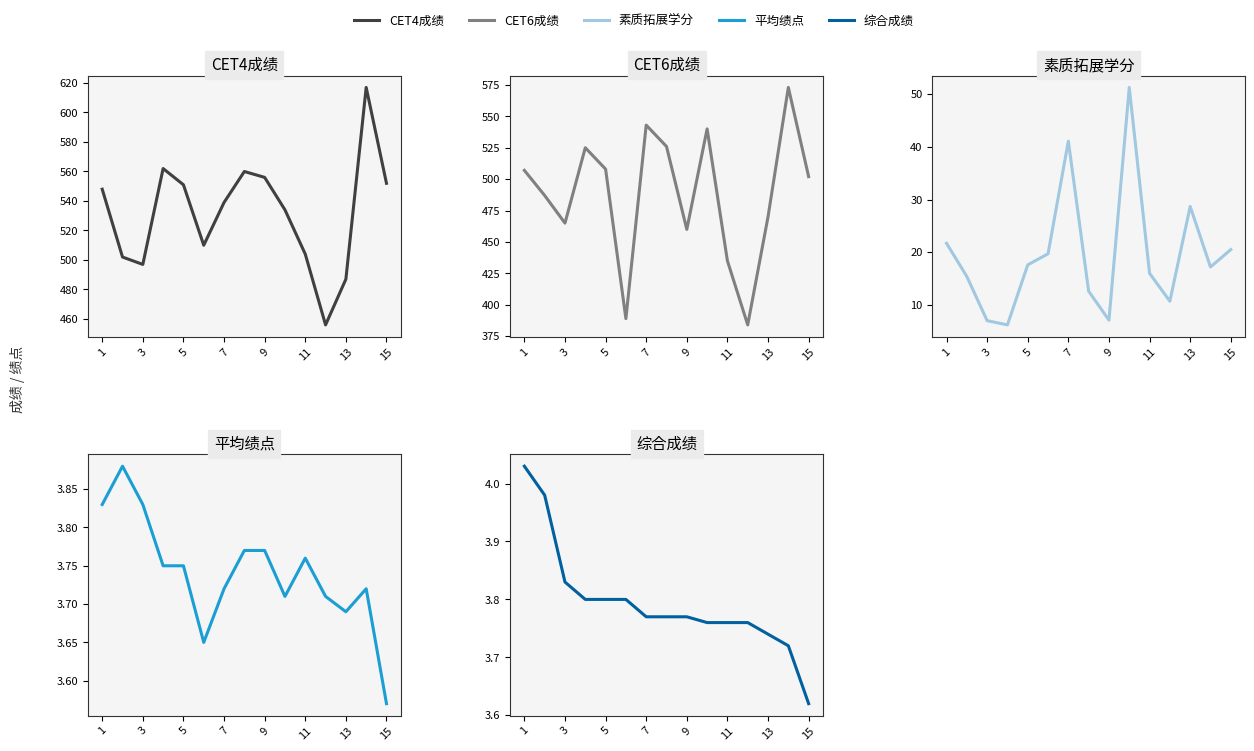

Reading right to left, extract all data points from this chart.

CET4成绩: 552.0	617.0	487.0	456.0	504.0	534.0	556.0	560.0	539.0	510.0	551.0	562.0	497.0	502.0	548.0
CET6成绩: 502.0	573.0	470.0	384.0	435.0	540.0	460.0	526.0	543.0	389.0	508.0	525.0	465.0	487.0	507.0
素质拓展学分: 20.5	17.2	28.7	10.7	16.0	51.3	7.1	12.6	41.1	19.7	17.6	6.2	7.0	15.4	21.7
平均绩点: 3.6	3.7	3.7	3.7	3.8	3.7	3.8	3.8	3.7	3.6	3.8	3.8	3.8	3.9	3.8
综合成绩: 3.6	3.7	3.7	3.8	3.8	3.8	3.8	3.8	3.8	3.8	3.8	3.8	3.8	4.0	4.0